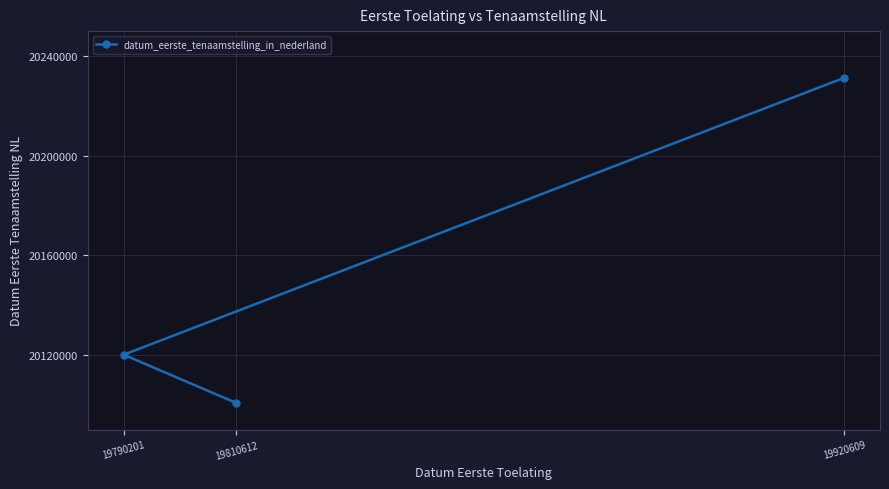

What is the ratio of the value at 19920609 to the value at 19790201?

1.0